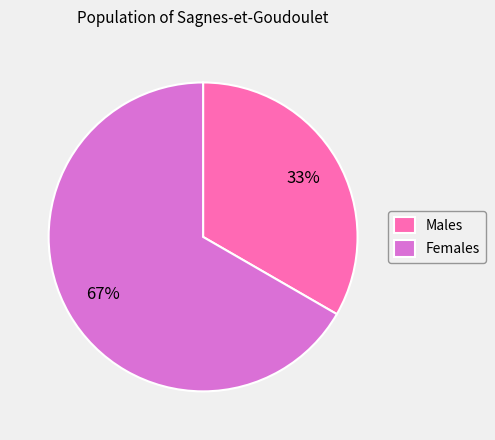

Does any single category account for the majority?

Yes